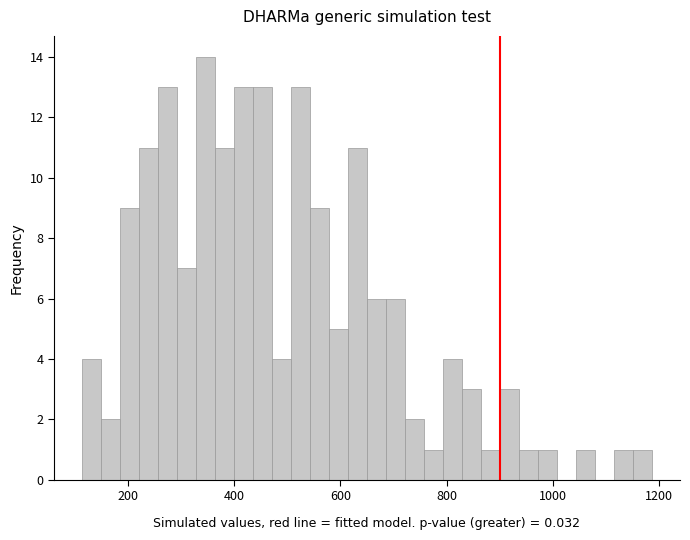

Read against the x-axis, roughly where is the centre of the tallest bar?

340